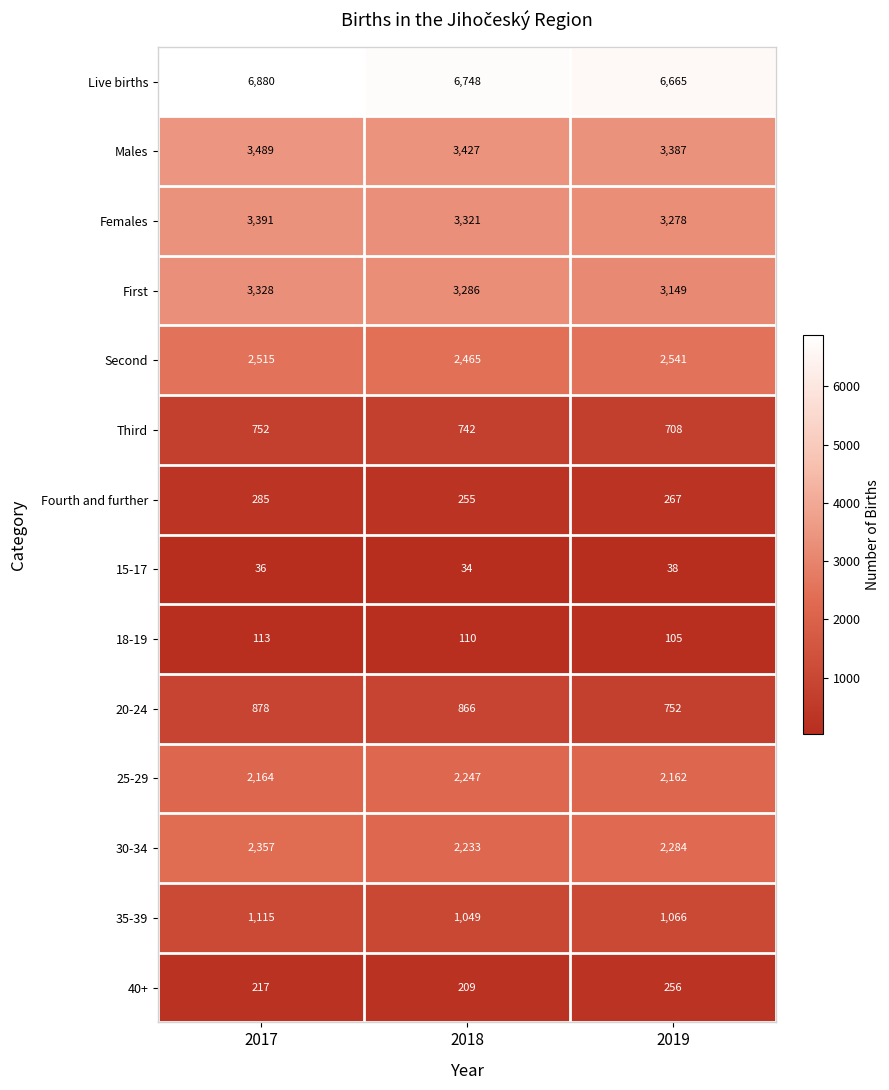

Is it true that 30-34 equals 2357 at 2017?

True